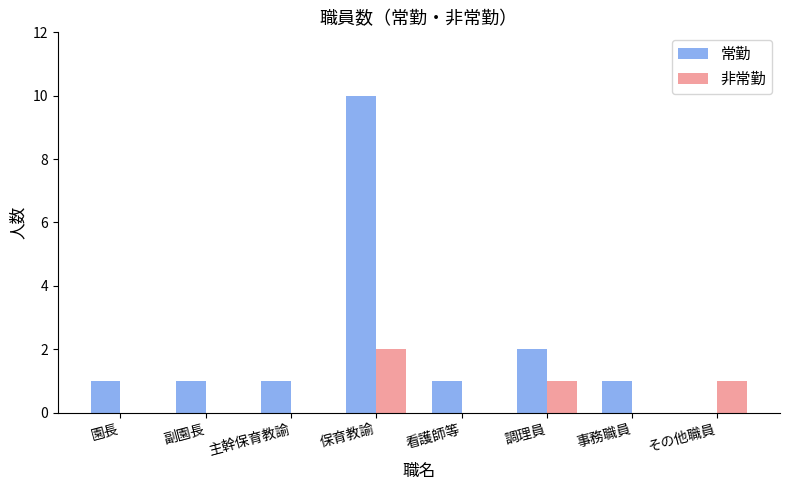

Are the bars horizontal?

No